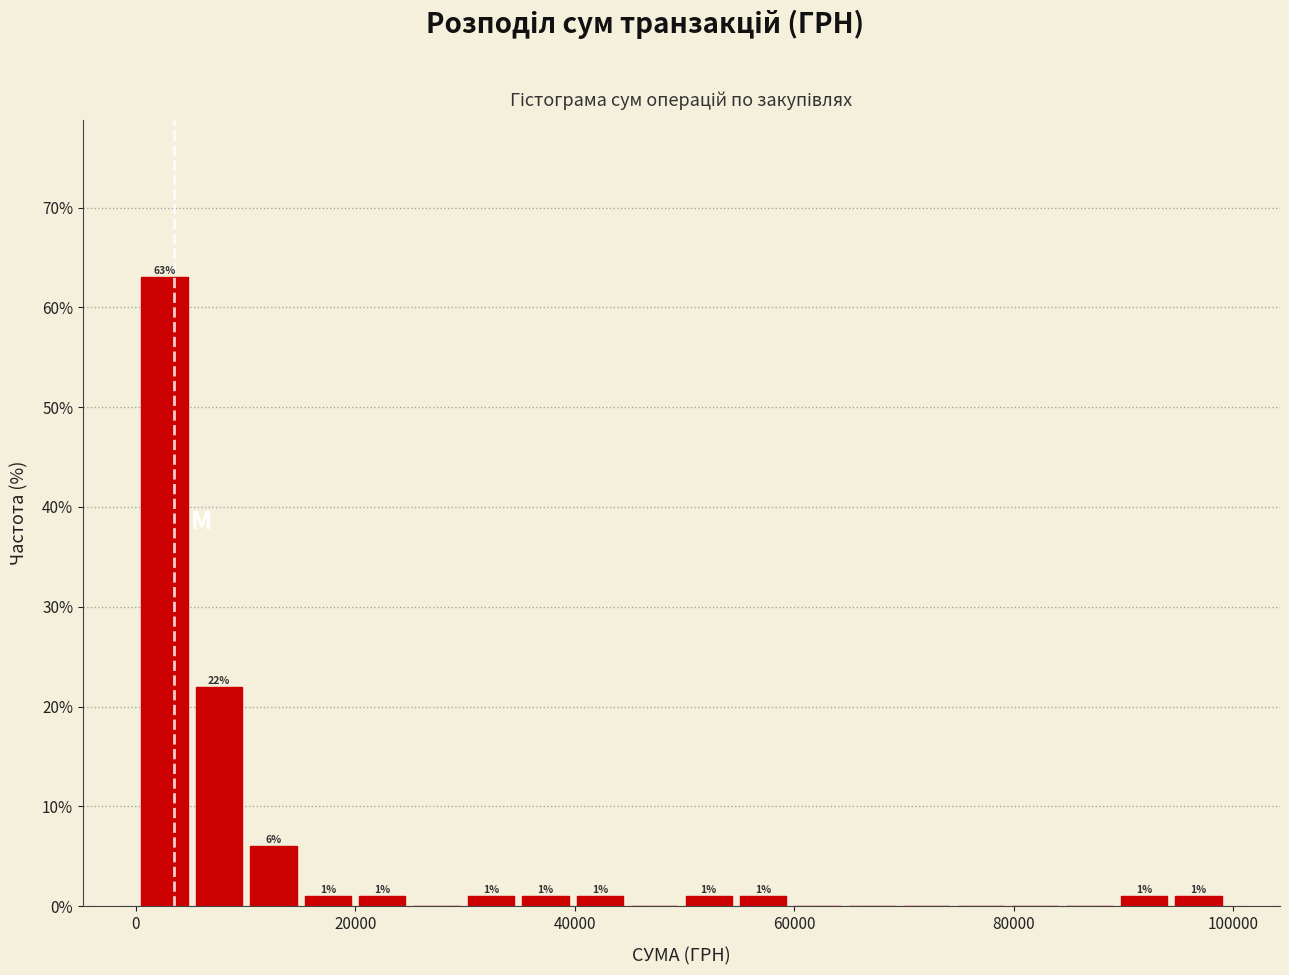

Around what value on the x-axis is the tallest bar? Give the approximate position of its centre, as read against the axis.

2000